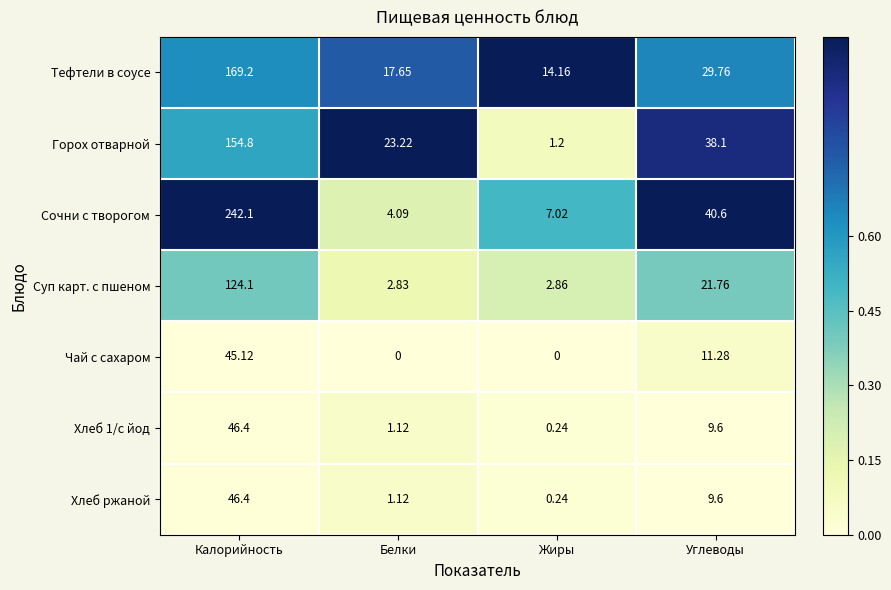

What is the spread (max minus min) of values at Углеводы?

31.0